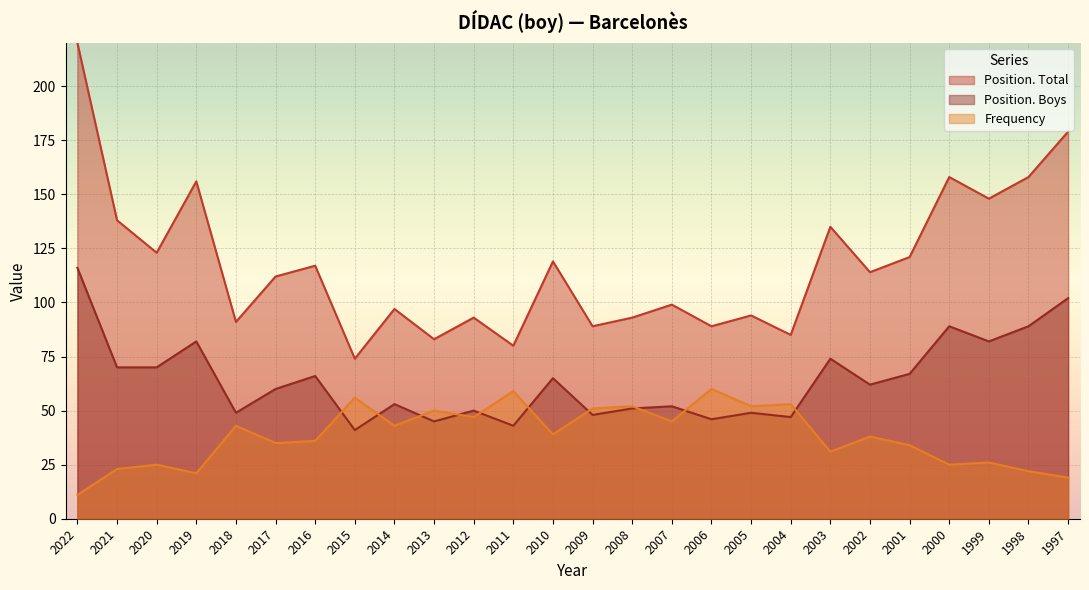

Which series has the largest range (max minus min)?

Position. Total